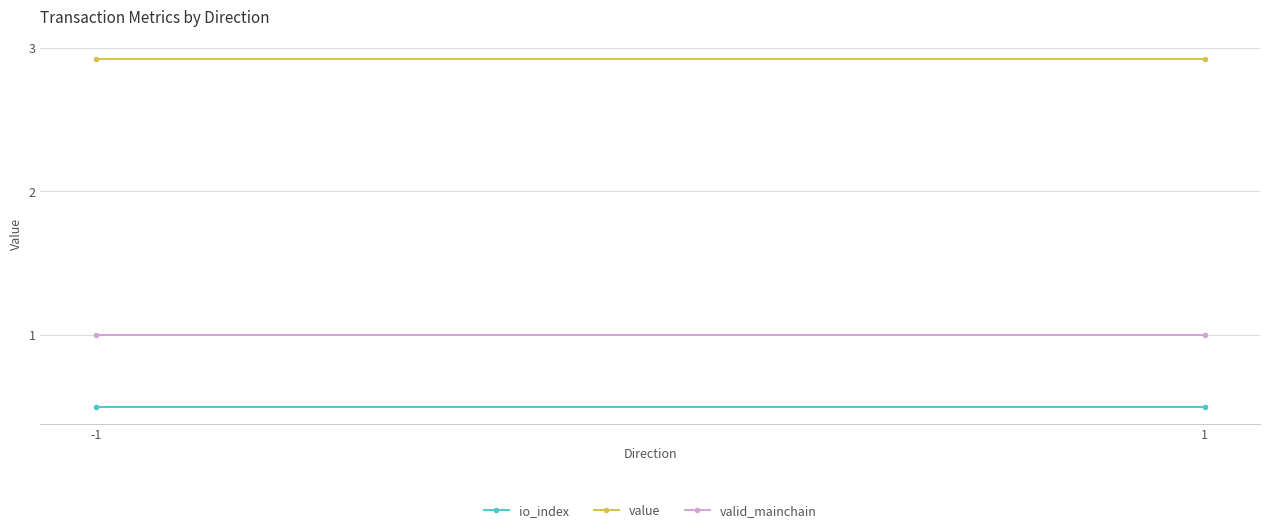

True or false: value has a value of 2.9 at -1.

True